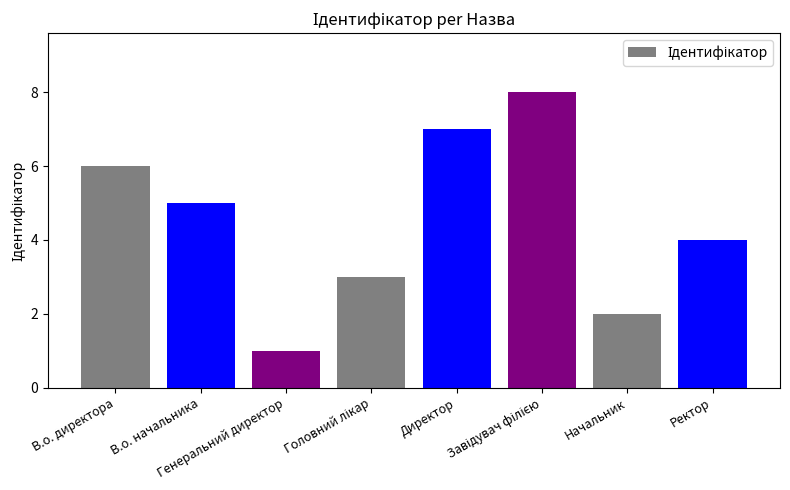

Which label corresponds to the smallest value in the chart?

Генеральний директор